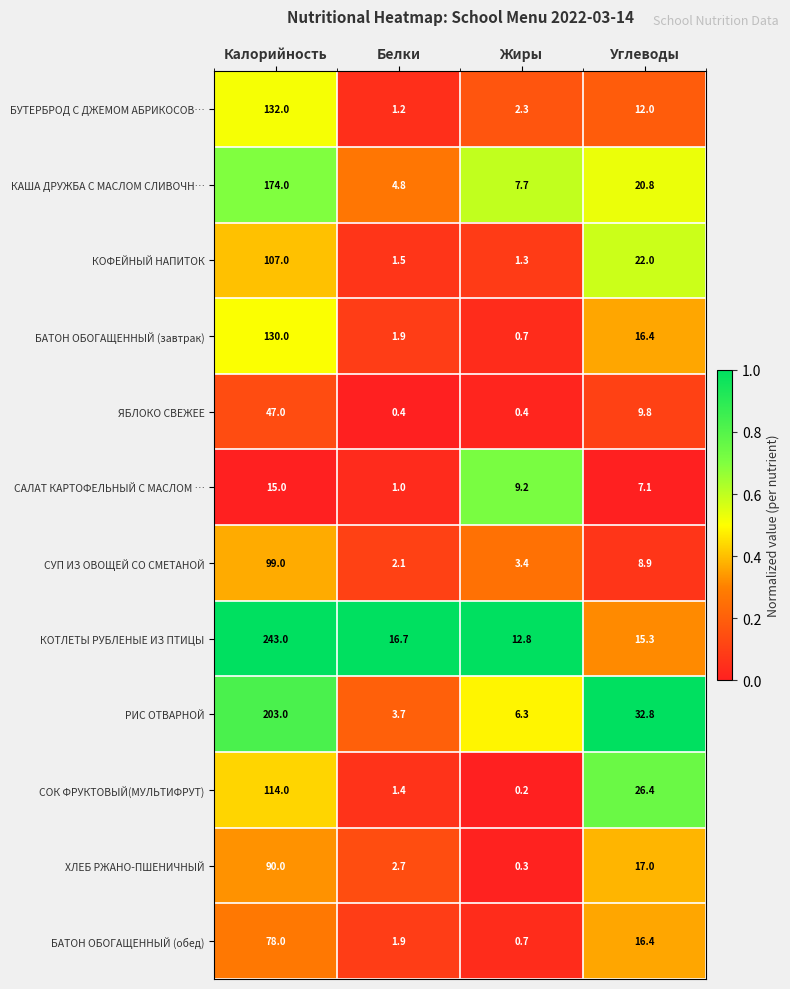

Rank the series at Калорийность from lowest to highest value.

САЛАТ КАРТОФЕЛЬНЫЙ С МАСЛОМ …, ЯБЛОКО СВЕЖЕЕ, БАТОН ОБОГАЩЕННЫЙ (обед), ХЛЕБ РЖАНО-ПШЕНИЧНЫЙ, СУП ИЗ ОВОЩЕЙ СО СМЕТАНОЙ, КОФЕЙНЫЙ НАПИТОК, СОК ФРУКТОВЫЙ(МУЛЬТИФРУТ), БАТОН ОБОГАЩЕННЫЙ (завтрак), БУТЕРБРОД С ДЖЕМОМ АБРИКОСОВ…, КАША ДРУЖБА С МАСЛОМ СЛИВОЧН…, РИС ОТВАРНОЙ, КОТЛЕТЫ РУБЛЕНЫЕ ИЗ ПТИЦЫ